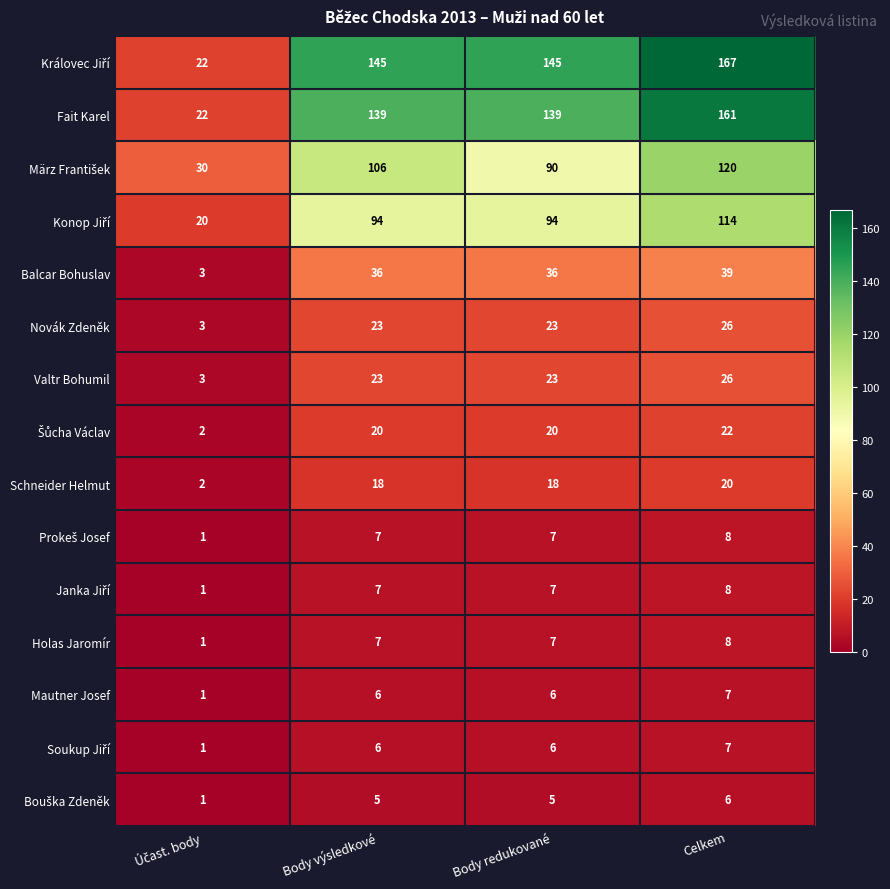

What is the difference between the maximum and minimum values in the Fait Karel series?

139